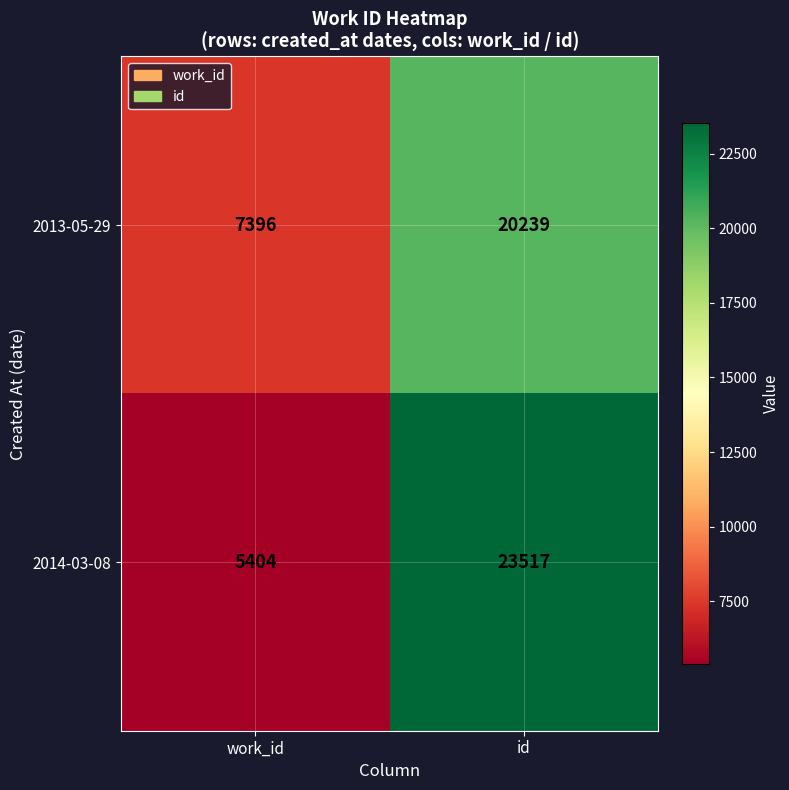

At how many categories does at least one series exceed 14330?

1